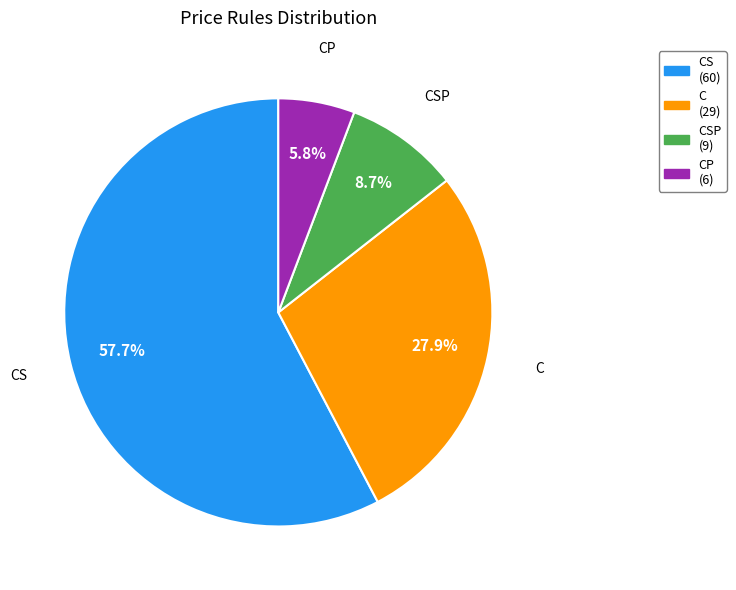

True or false: CP accounts for 6% of the total.

True